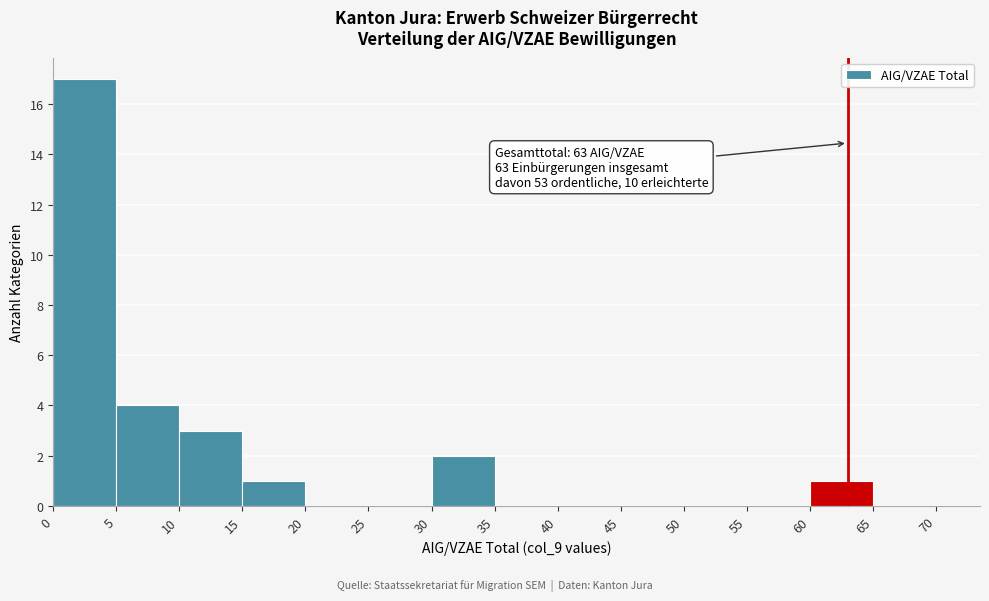

Over which range of the x-axis is the bar tallest?

0 to 5